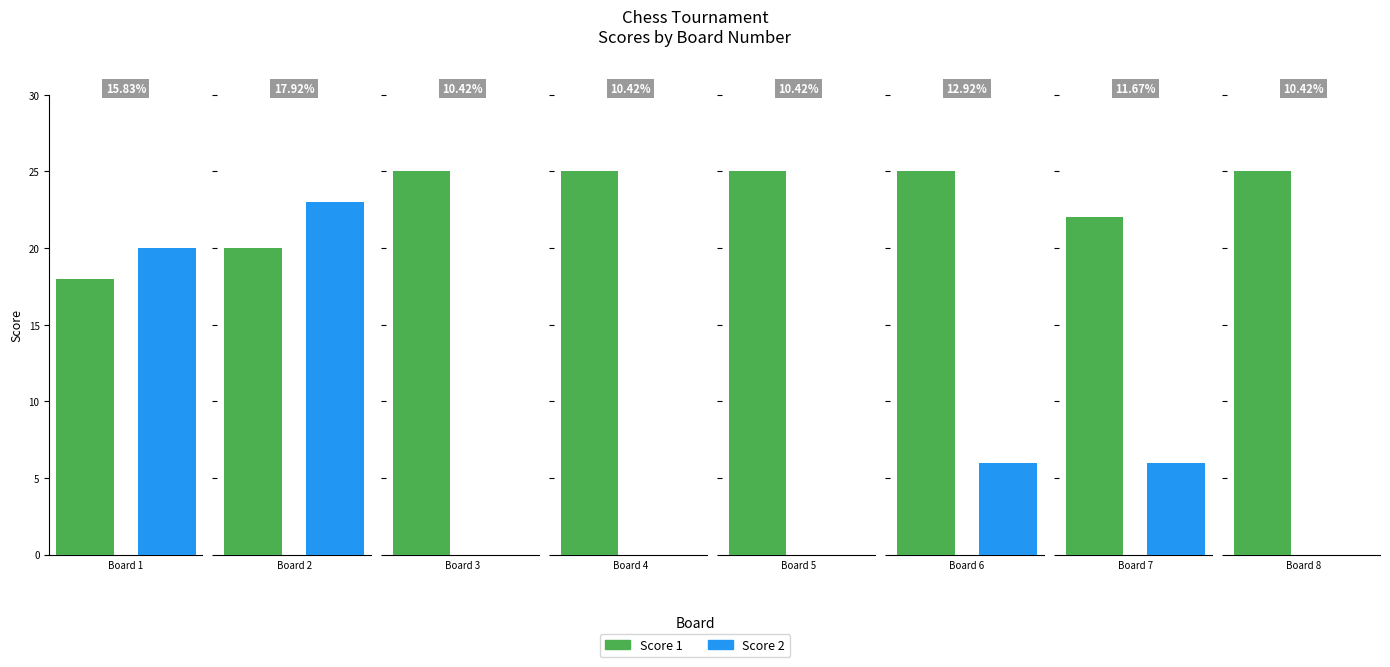

True or false: Score 1 has a value of 20 at Board 2.

True